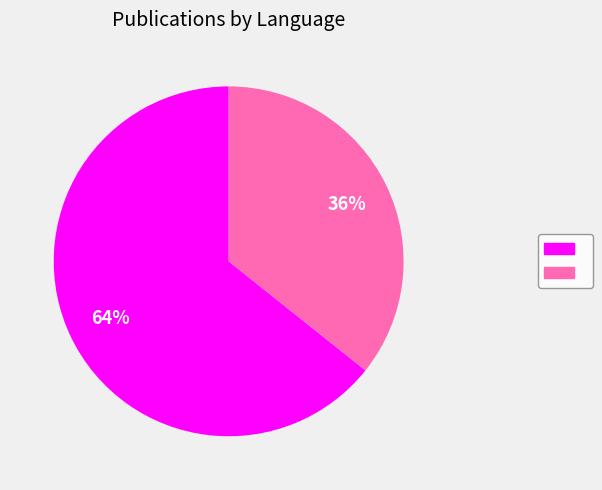

Is there a majority slice in this chart?

Yes